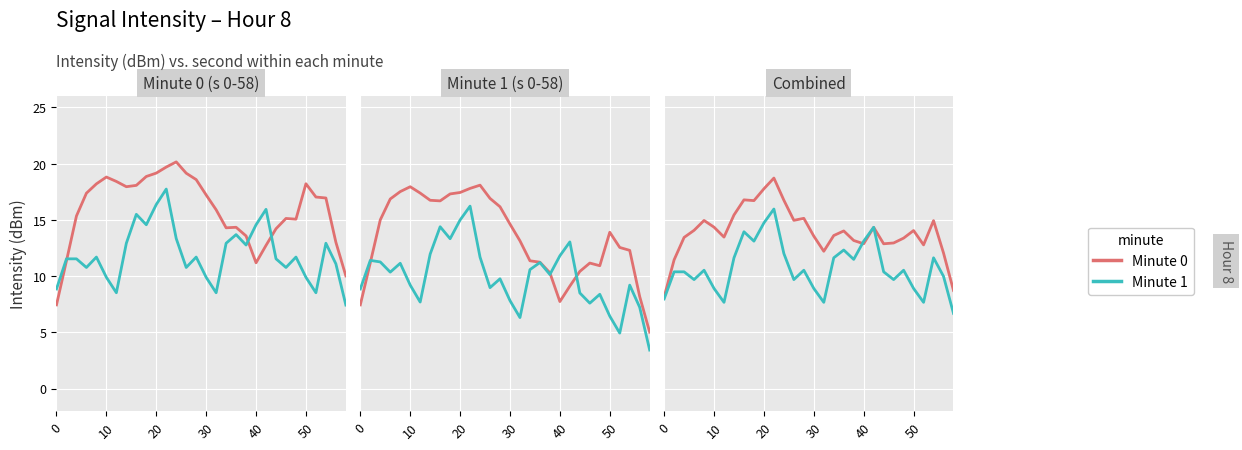

How many data points in Minute 1 are less than 10?

12